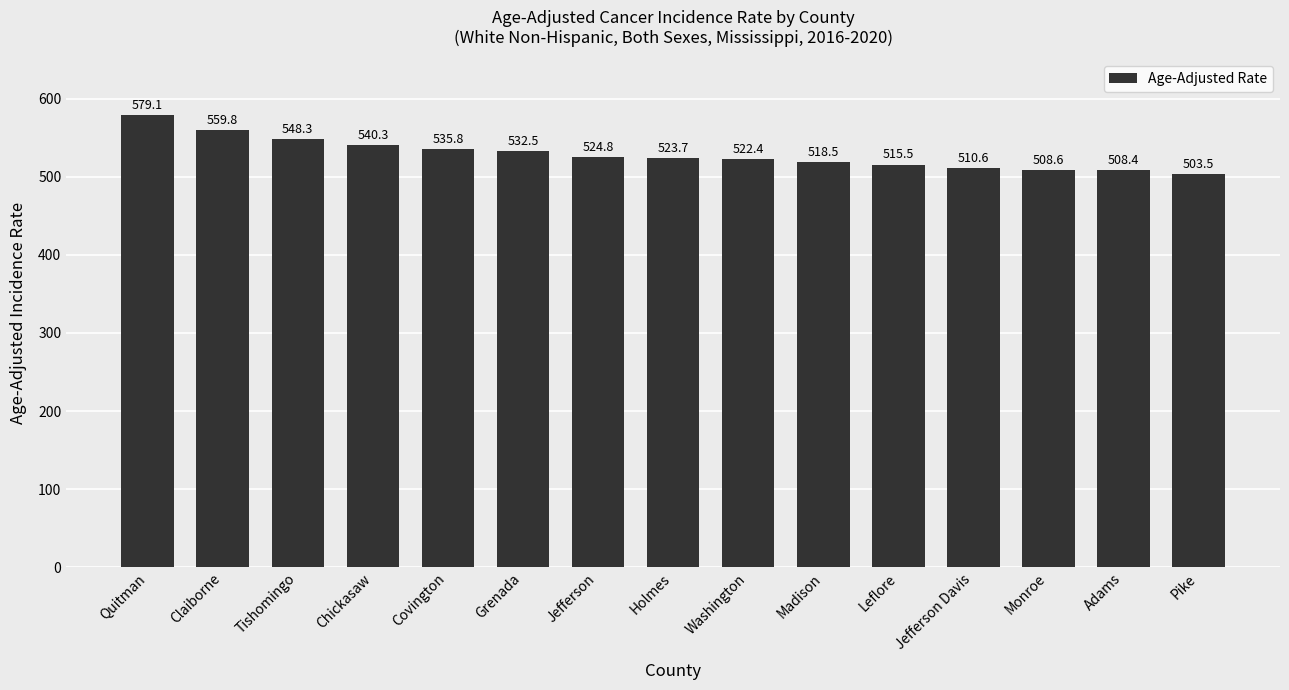

Rank the categories by value from lowest to highest.

Pike, Adams, Monroe, Jefferson Davis, Leflore, Madison, Washington, Holmes, Jefferson, Grenada, Covington, Chickasaw, Tishomingo, Claiborne, Quitman